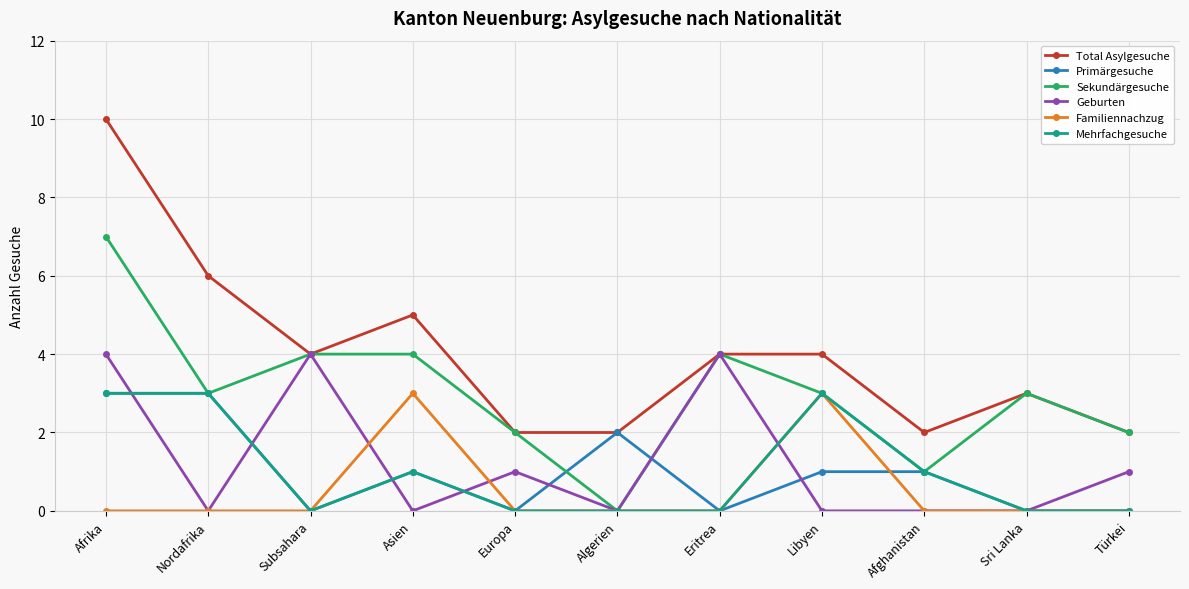

What is the greatest value displayed?

10